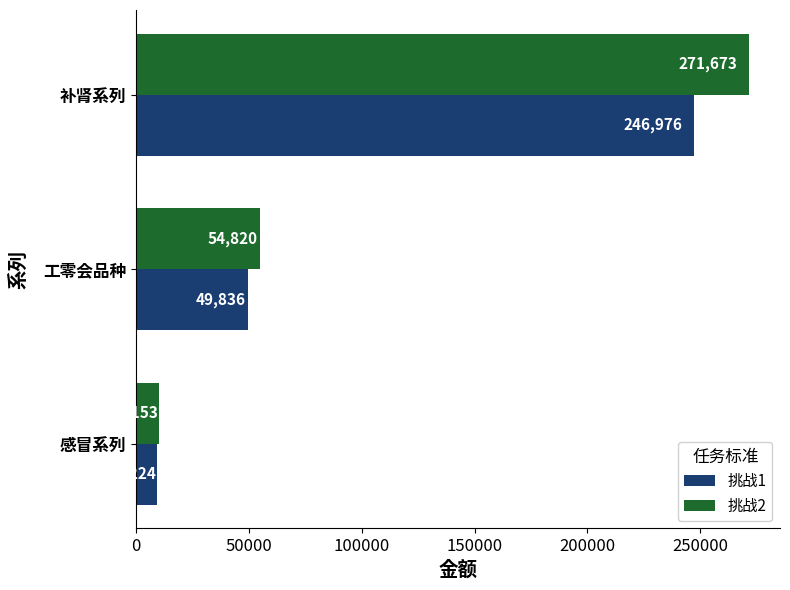

Which series has the widest spread of values?

挑战2